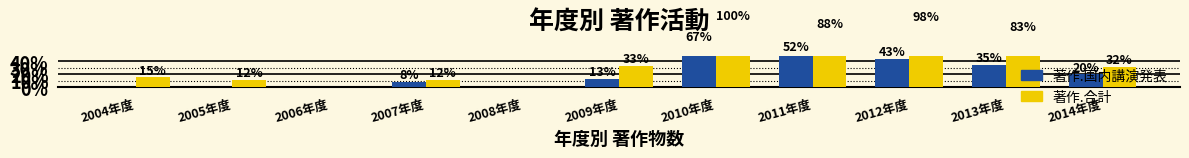

How many bars are there in total?

22